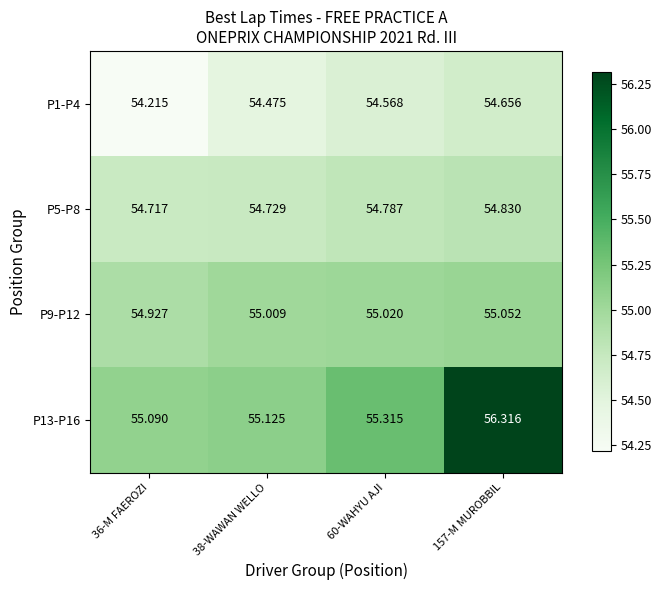

Is the value of P9-P12 at 36-M FAEROZI greater than the value of P1-P4 at 38-WAWAN WELLO?

Yes